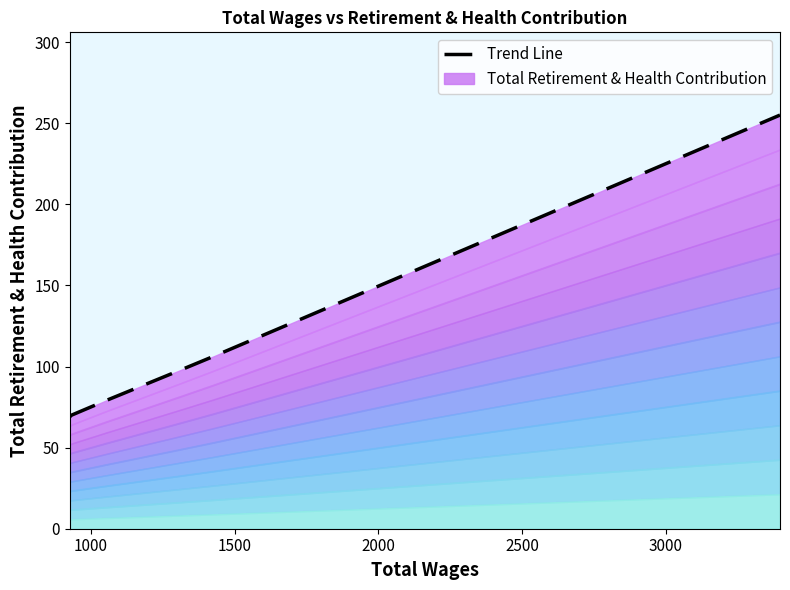

What is the difference between the second highest and second lowest values?

36